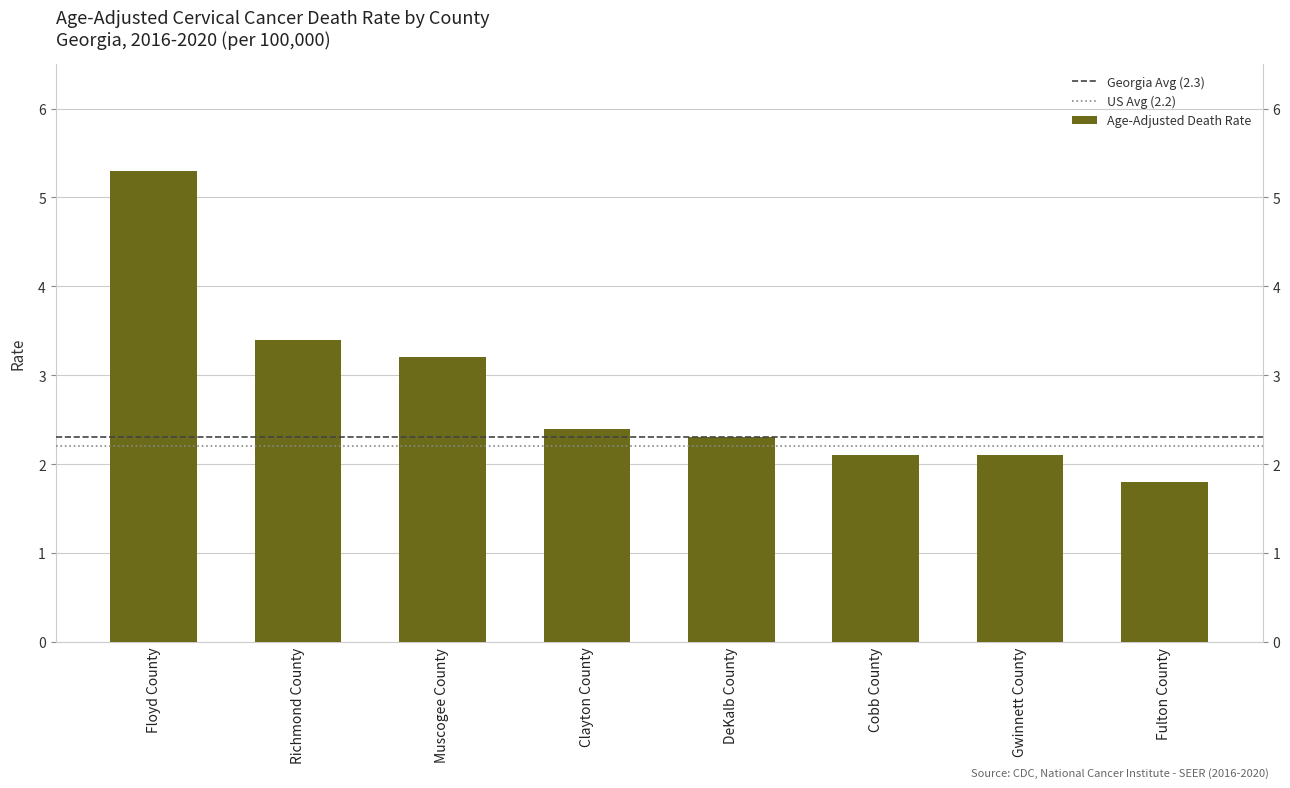

What is the ratio of the value at Muscogee County to the value at Floyd County?

0.6